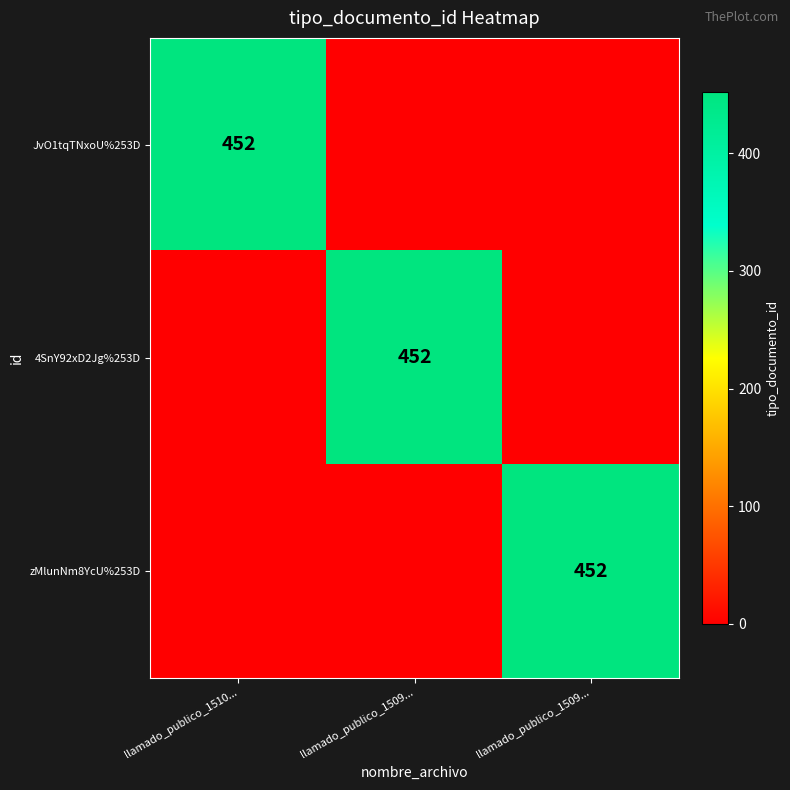

True or false: zMlunNm8YcU%253D has a value of 452 at llamado_publico_1509....

True